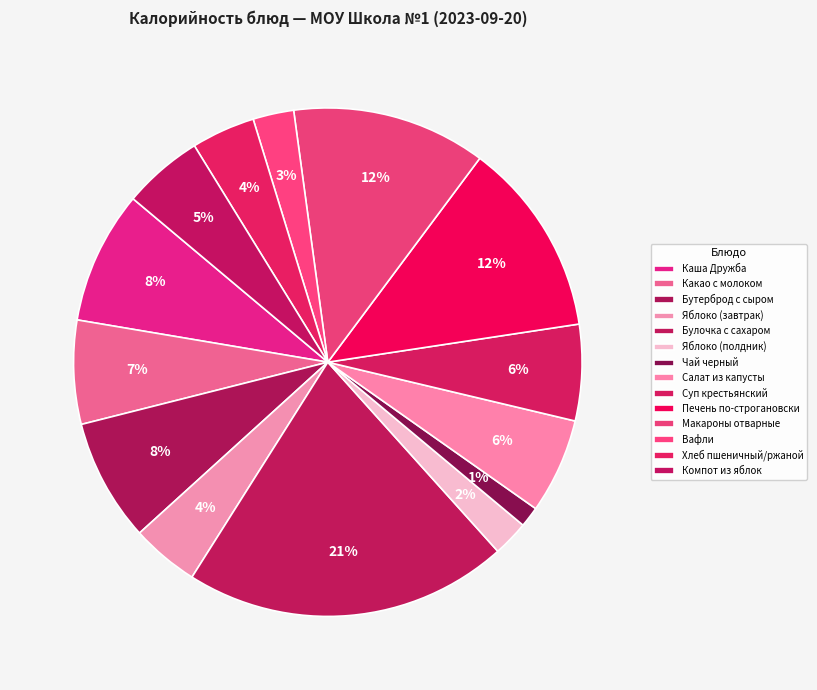

What percentage is the Печень по-строгановски slice, to the nearest percent?

12%